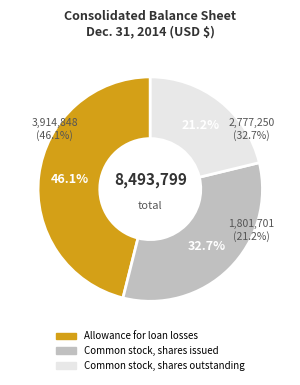

What percentage is the Allowance for loan losses slice, to the nearest percent?

46%